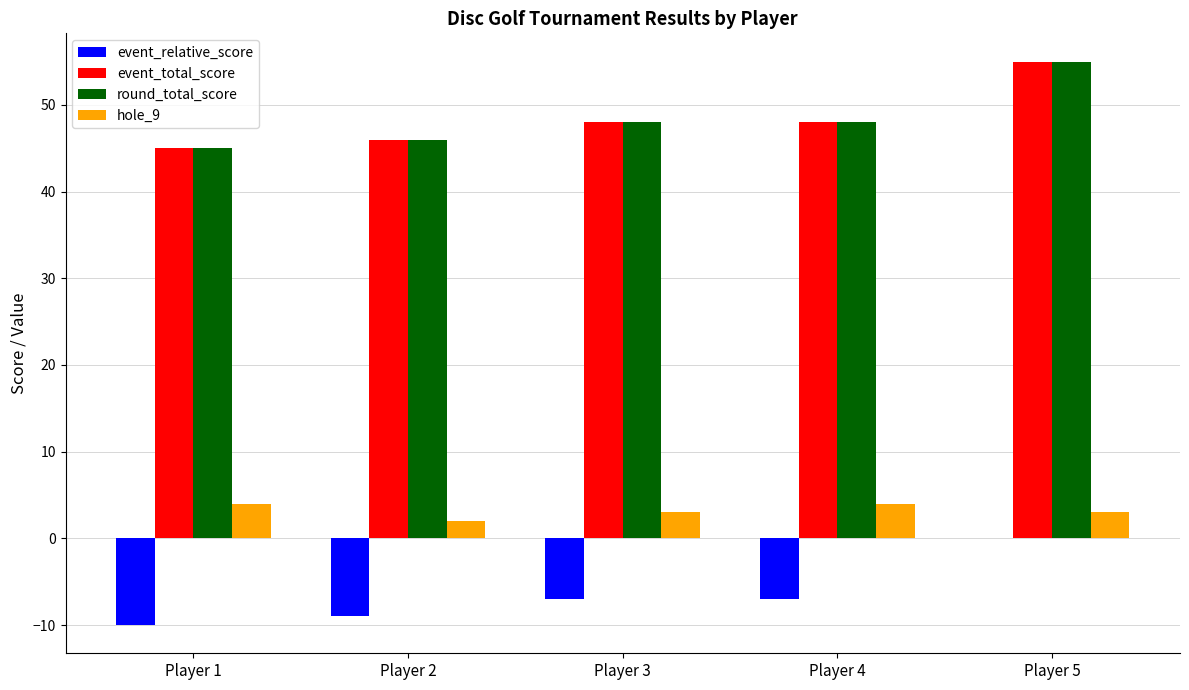

Count the number of data series in this chart.

4